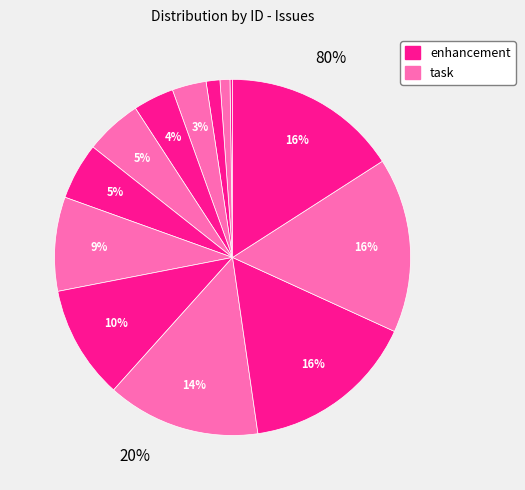

Is there any slice that represents more than half of the pie?

No